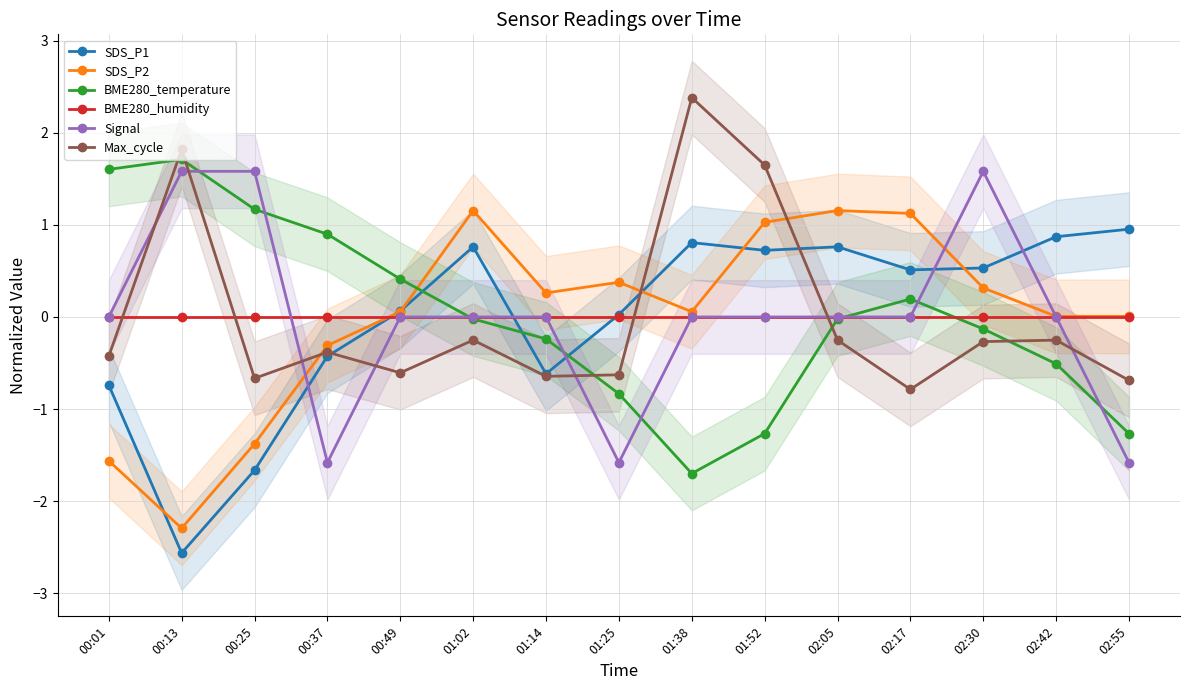

Which has a higher value, 00:37 or 02:55?

02:55